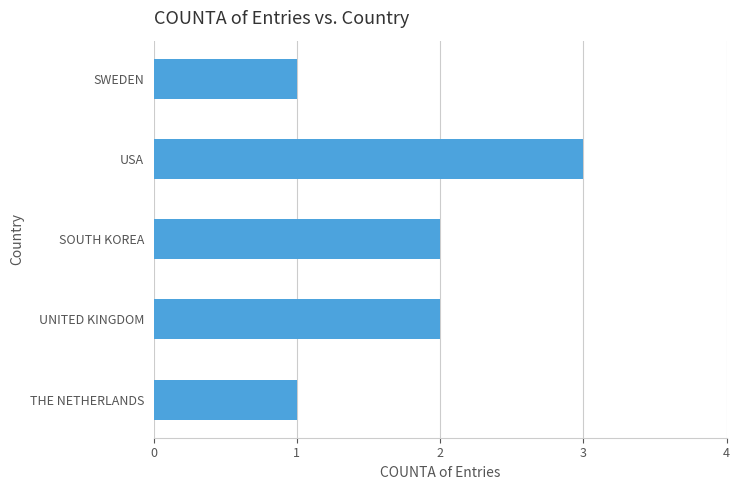

What is the difference between the maximum and second lowest values?

2